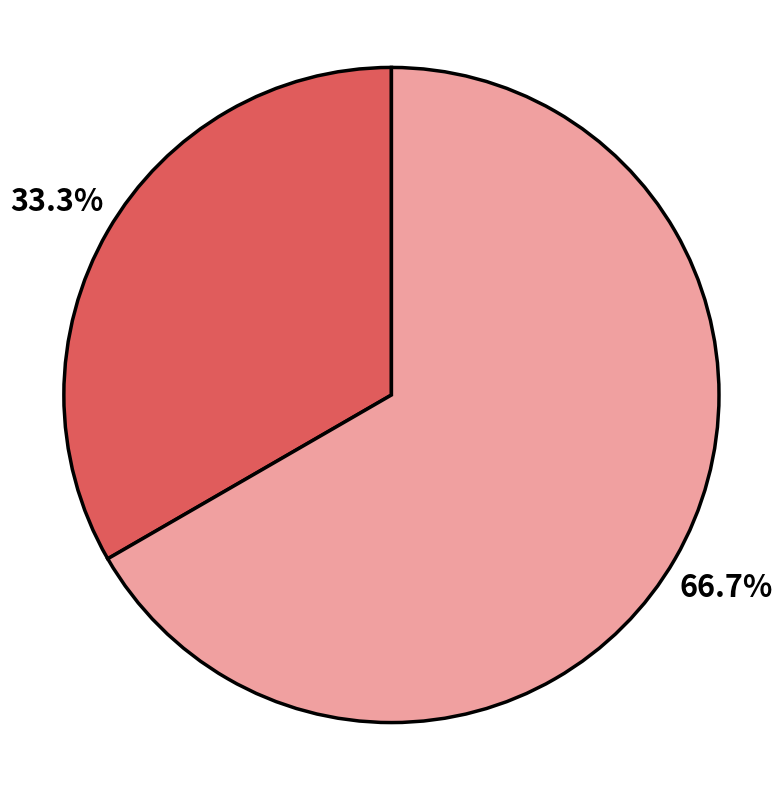

How many segments does this pie chart have?

2